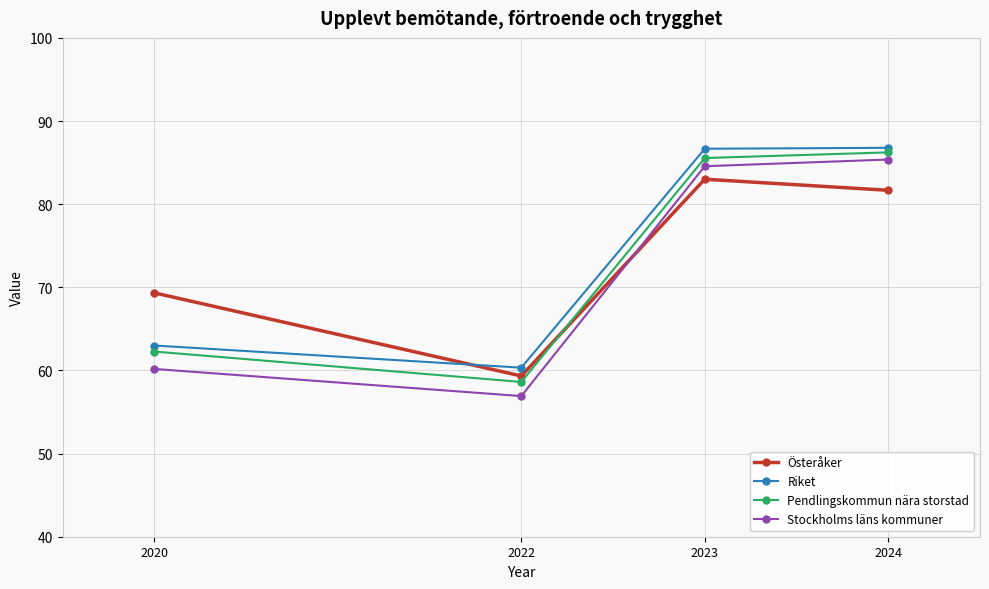

Is it true that Österåker equals 59.3 at 2022?

True